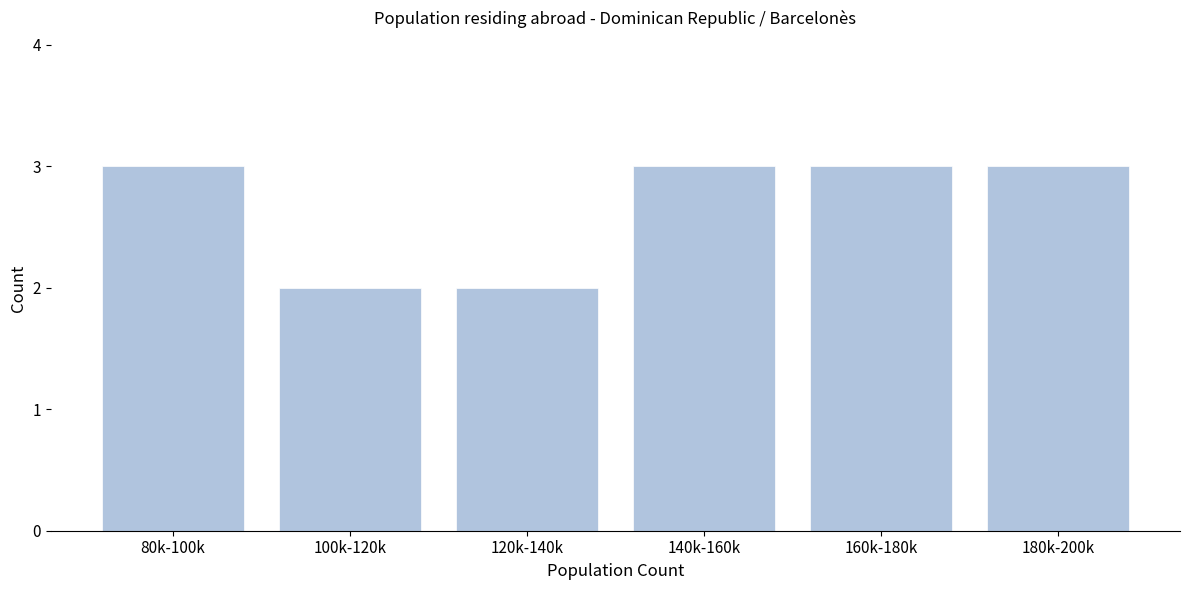

Reading left to right, extract all data points from this chart.

80k-100k=3	100k-120k=2	120k-140k=2	140k-160k=3	160k-180k=3	180k-200k=3